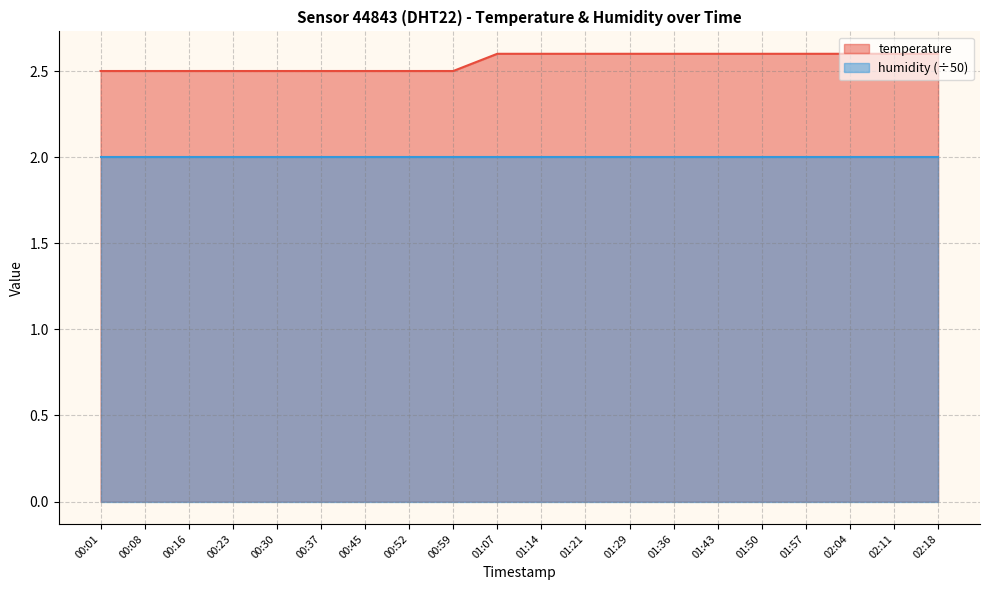

Does the chart display data point markers on the line(s)?

No